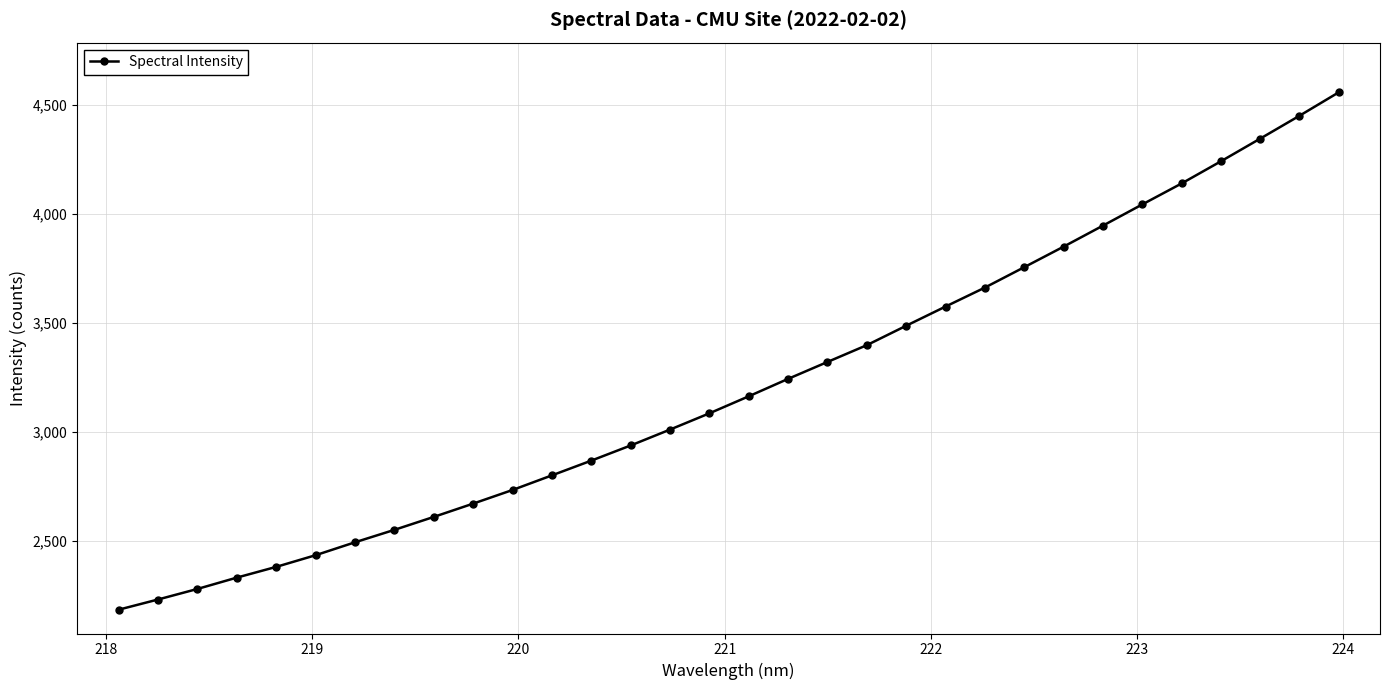

What is the greatest value displayed?

4557.7